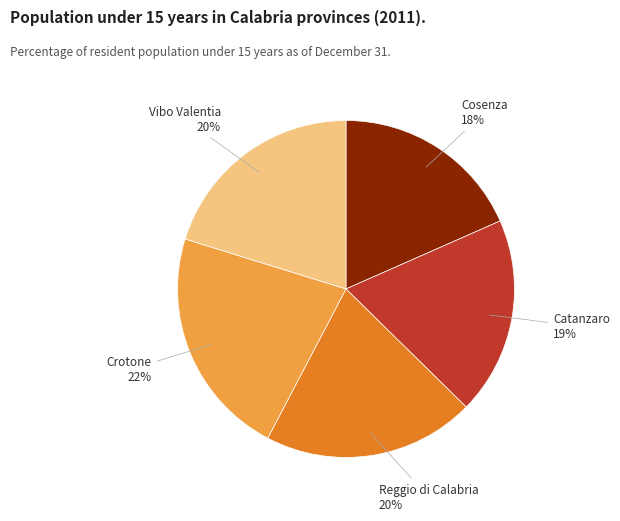

Is it true that Catanzaro is 19% of the pie?

True